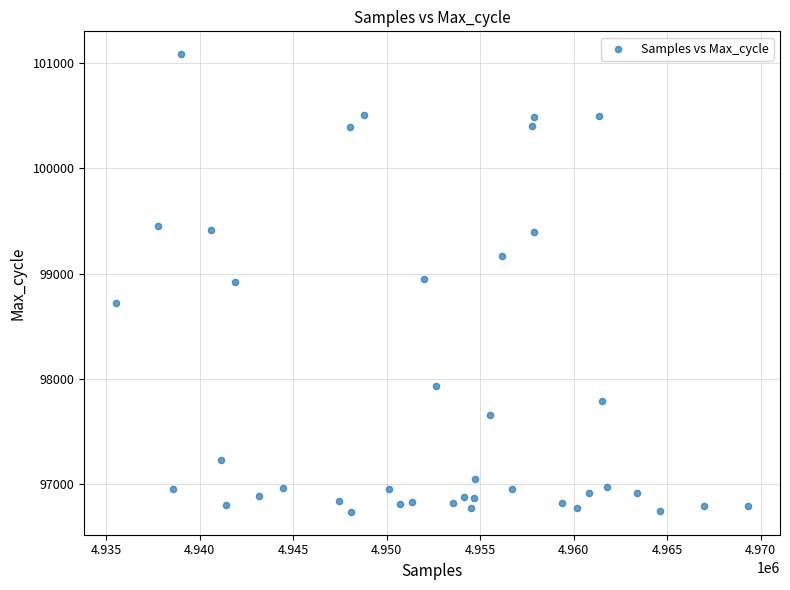

What is the range of X values (max minus min)?

33822